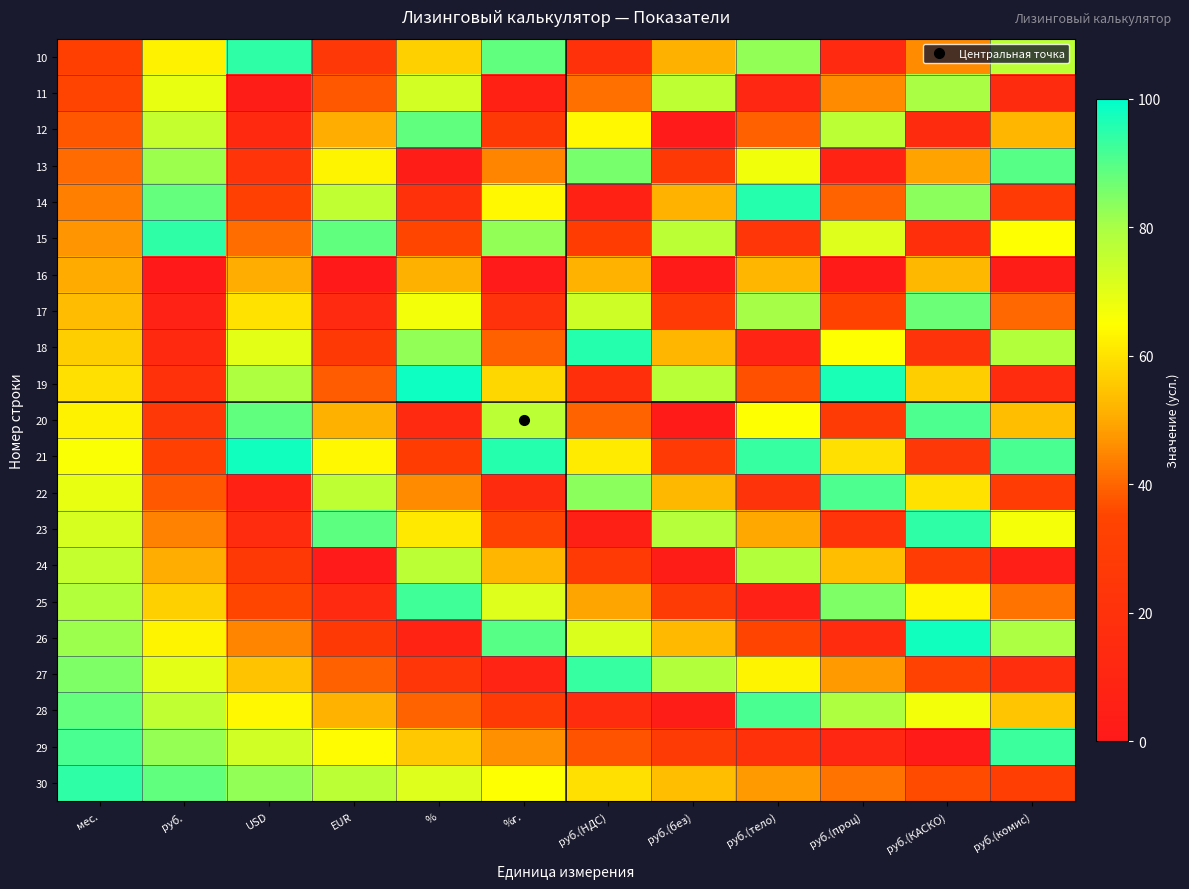

What is the total value across all series at руб.(проц)?

988.0